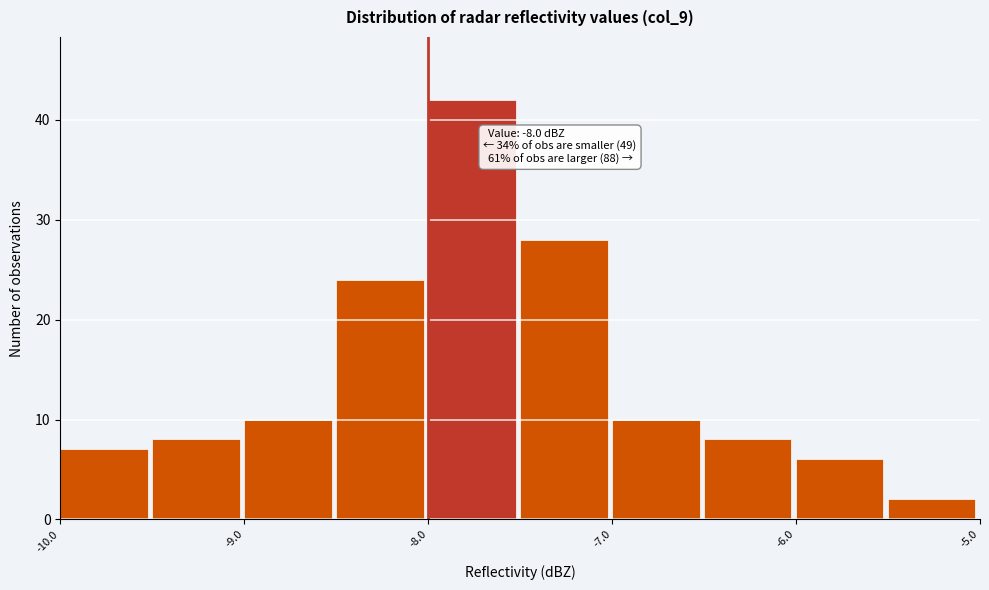

Over which range of the x-axis is the bar tallest?

-8.0 to -7.5